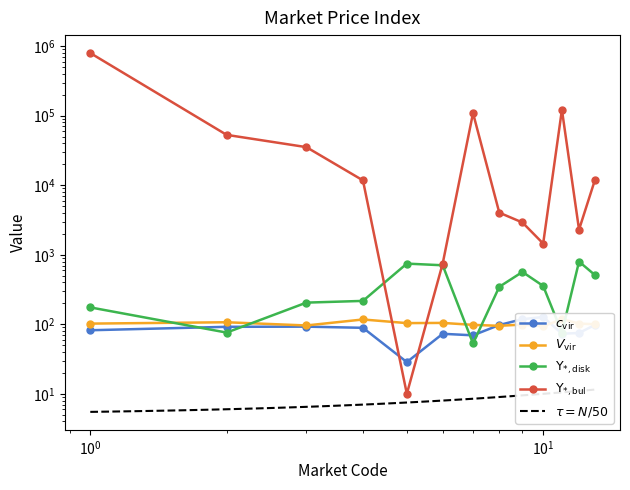

What is the minimum value for V_vir?

93.2